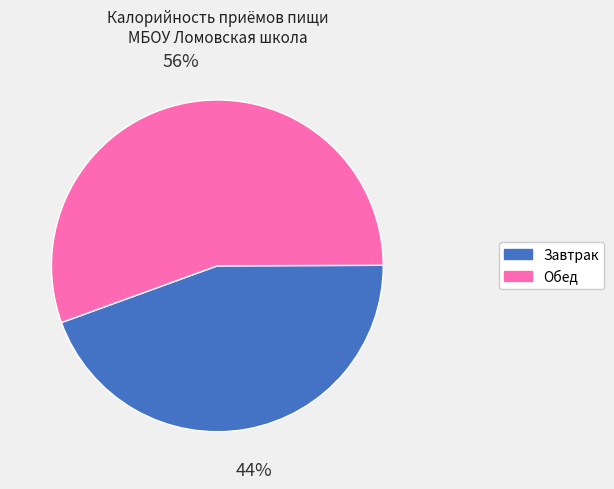

Rank the categories by value from lowest to highest.

Завтрак, Обед